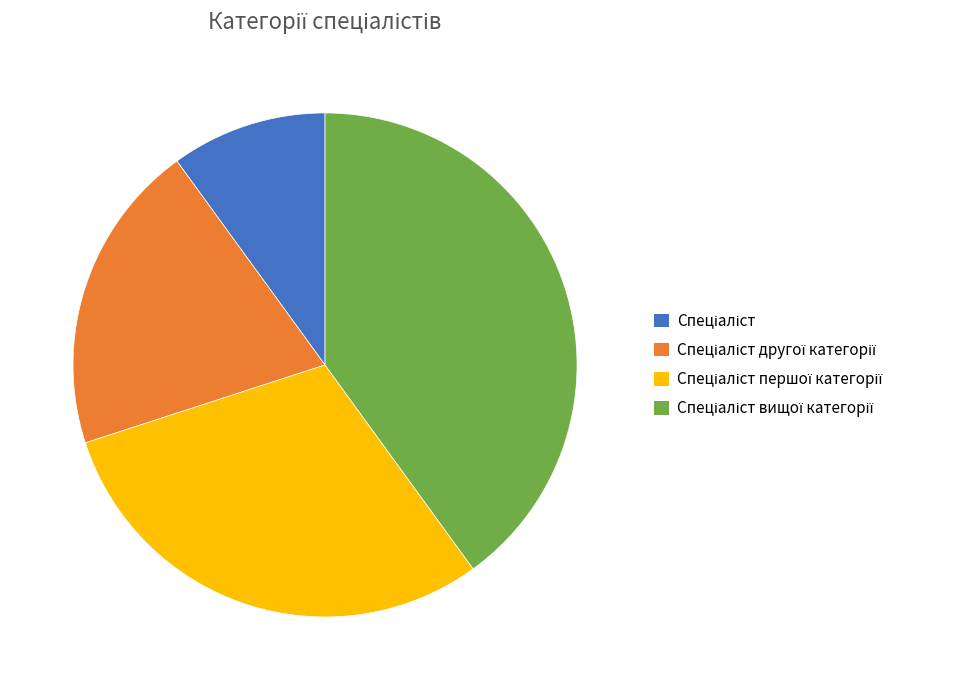

How many slices are in this pie chart?

4